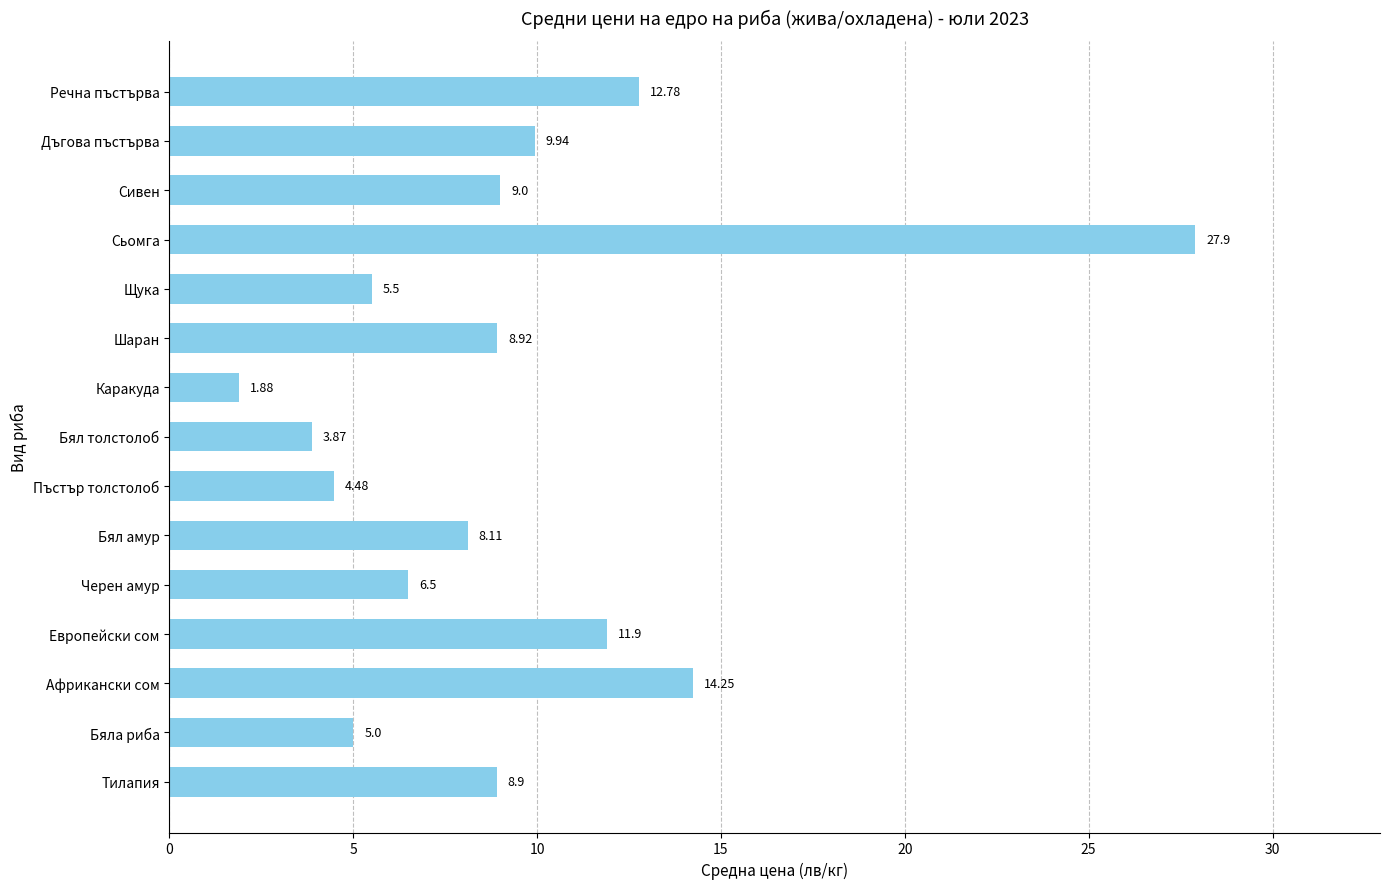

List the labels in order of value, smallest first.

Каракуда, Бял толстолоб, Пъстър толстолоб, Бяла риба, Щука, Черен амур, Бял амур, Тилапия, Шаран, Сивен, Дъгова пъстърва, Европейски сом, Речна пъстърва, Африкански сом, Сьомга